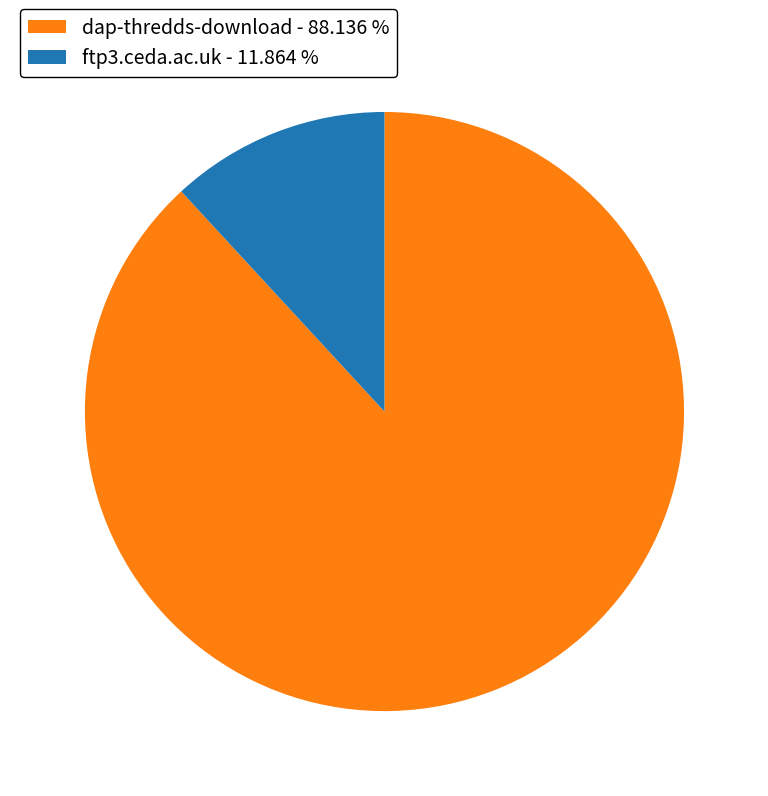

Count the number of slices in the pie.

2